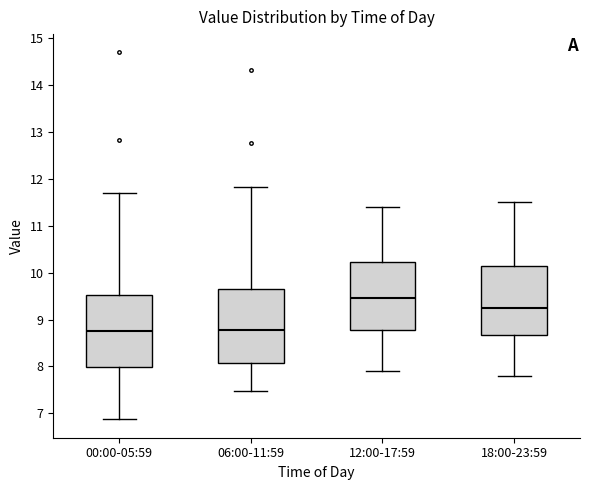

Where is the lower edge of the box for 00:00-05:59 on the y-axis? The values are not printed on the chart, so give them approximately, as read against the axis.

8.0